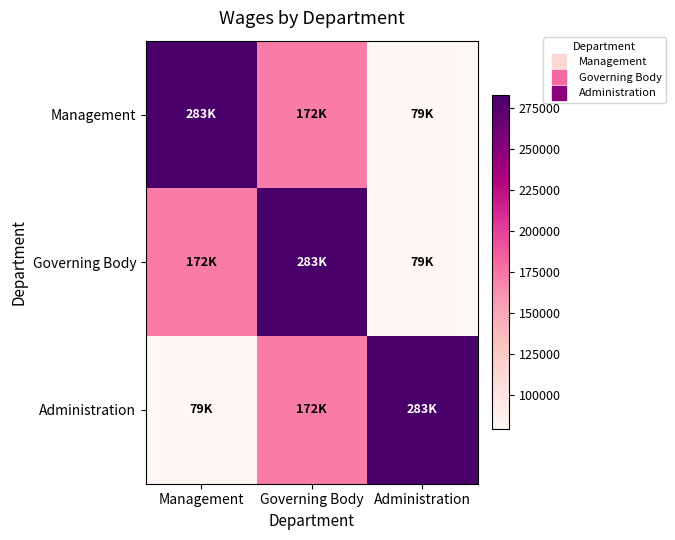

What is the smallest value displayed?

79031